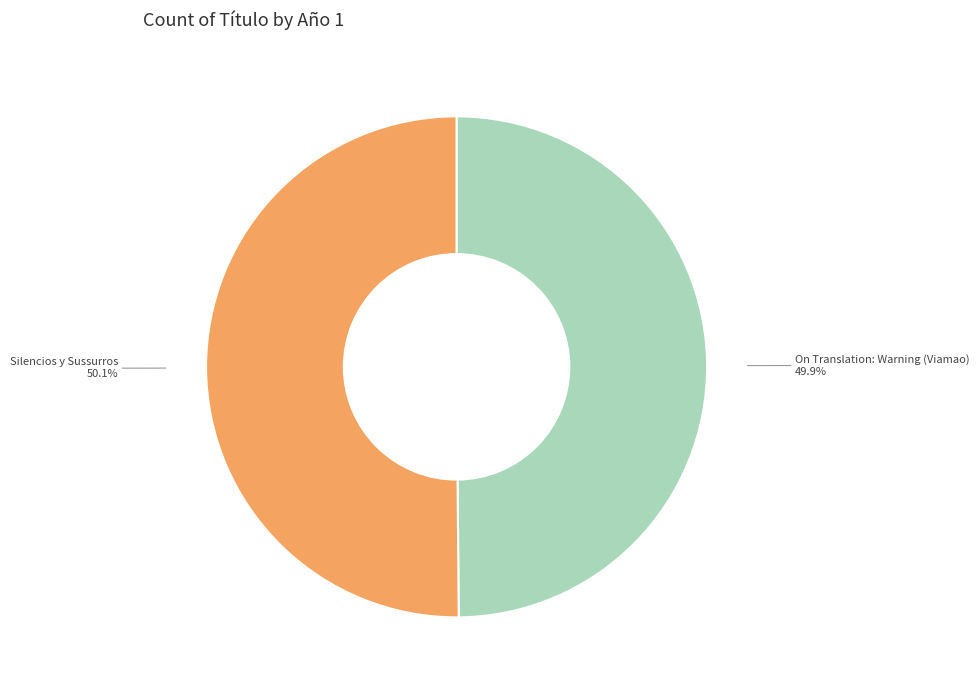

What portion of the pie excludes Silencios y Sussurros?

49.9%